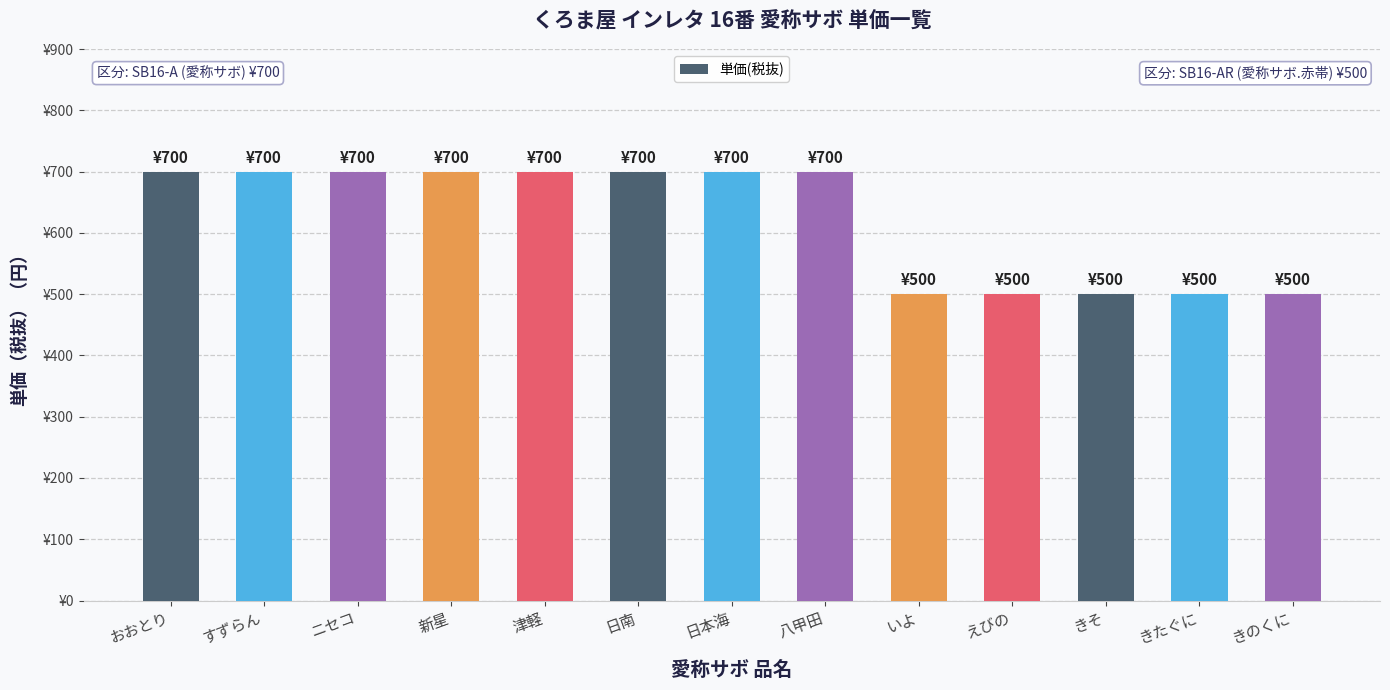

What is the maximum value shown in the chart?

700